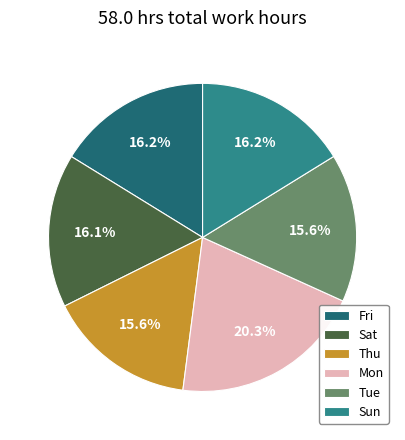

Is it true that Thu is 16% of the pie?

True